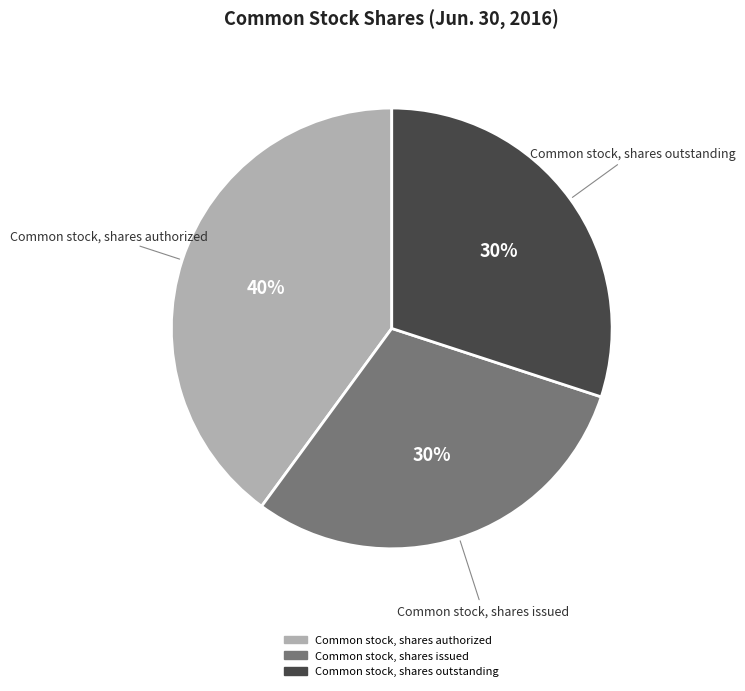

To the nearest percent, what is the difference between the Common stock, shares authorized and Common stock, shares issued slice percentages?

10%